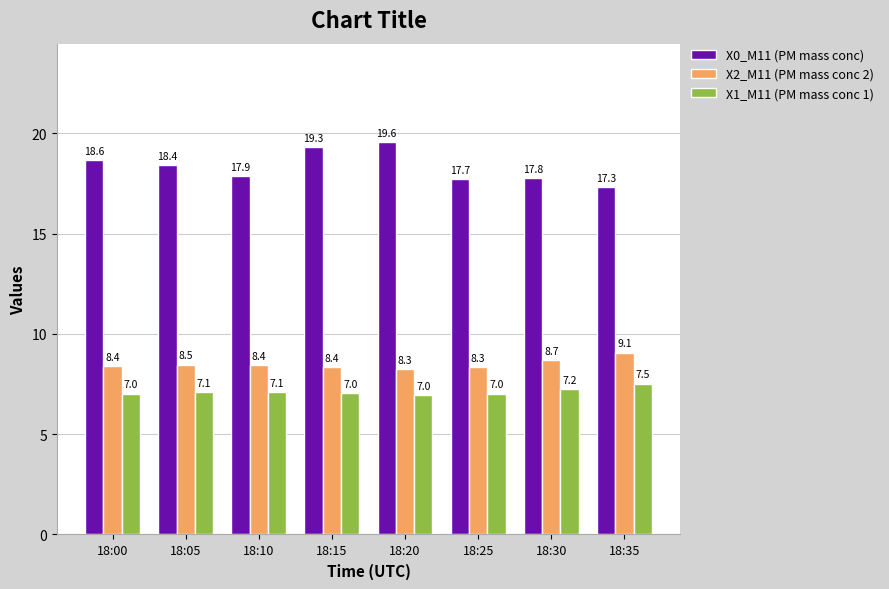

At which category does the chart reach its peak across all series?

18:20